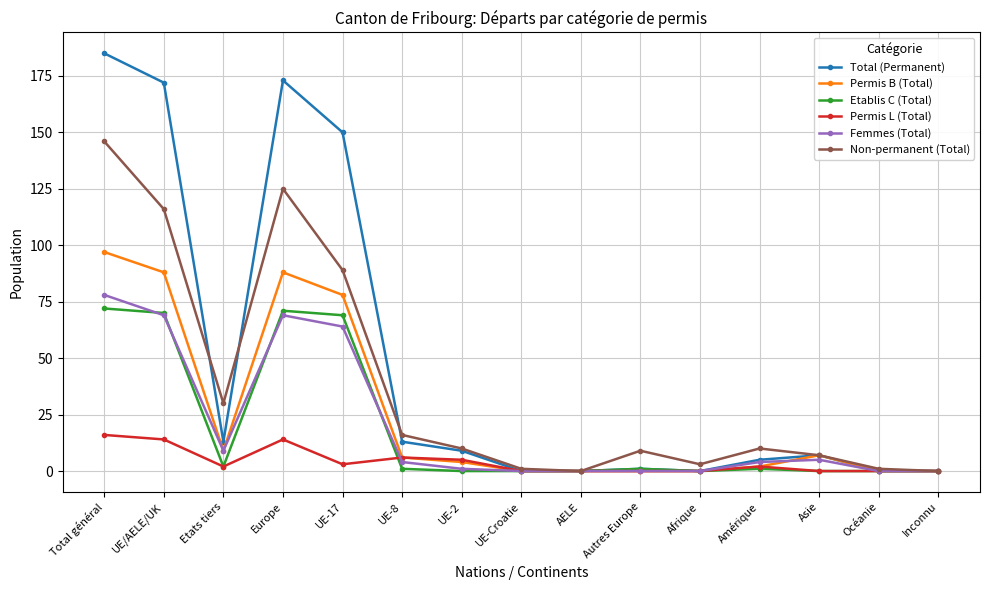

How many values in the Femmes (Total) series are below 4?

7